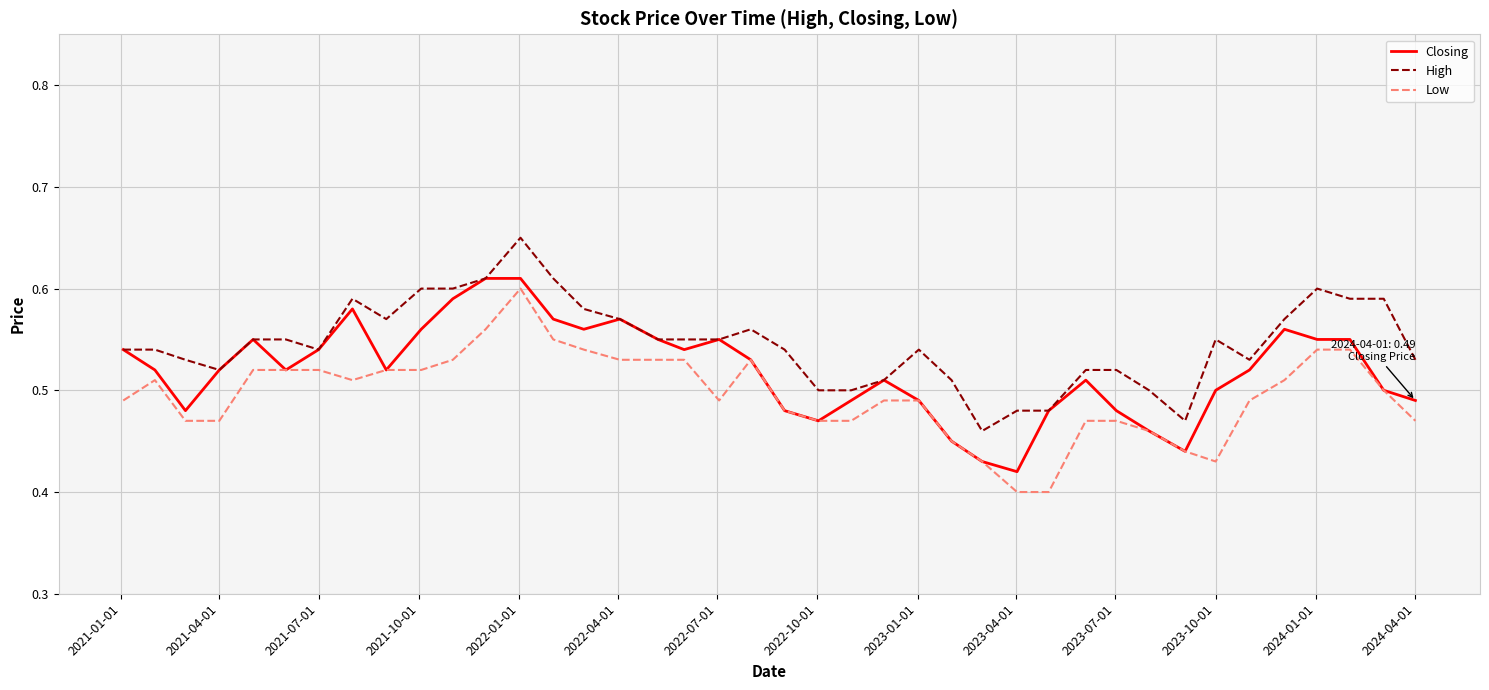

Which series has the largest total across all categories?

High